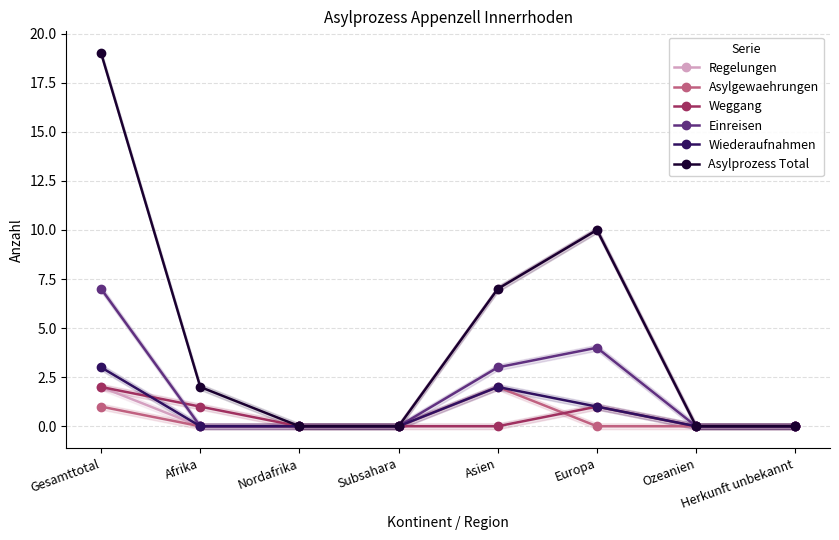

Which series has the largest range (max minus min)?

Asylprozess Total